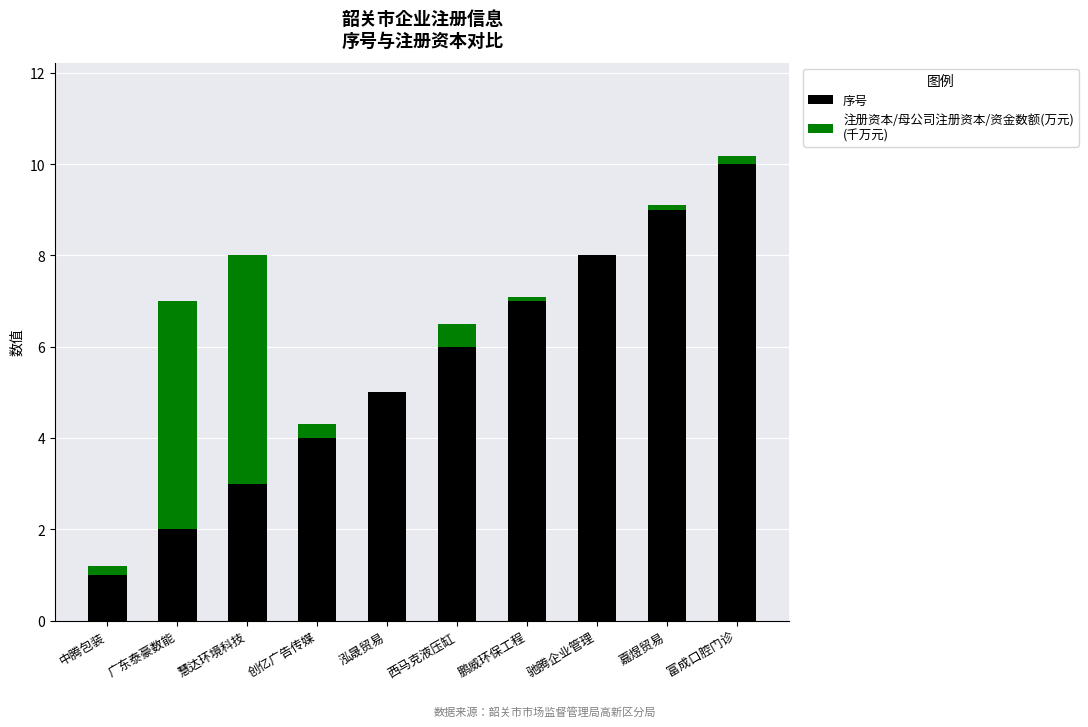

Reading left to right, what are the values for 序号?

中腾包装=1.0	广东泰豪数能=2.0	慧达环境科技=3.0	创亿广告传媒=4.0	泓晟贸易=5.0	西马克液压缸=6.0	鹏威环保工程=7.0	驰腾企业管理=8.0	嘉煜贸易=9.0	富成口腔门诊=10.0